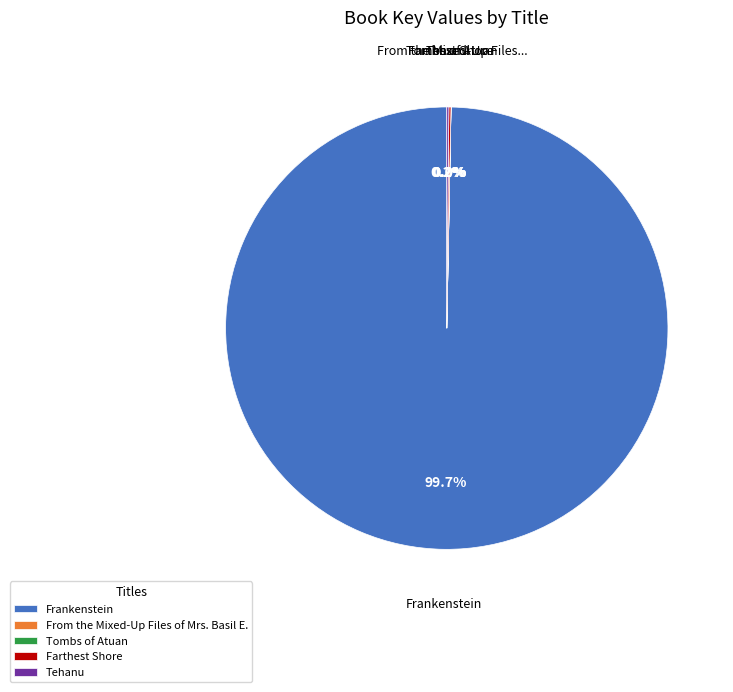

Does any single category account for the majority?

Yes